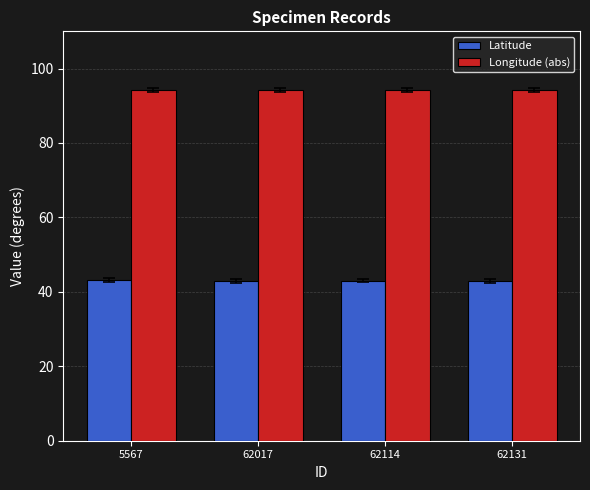

What is the total value across all series at 5567?

137.5